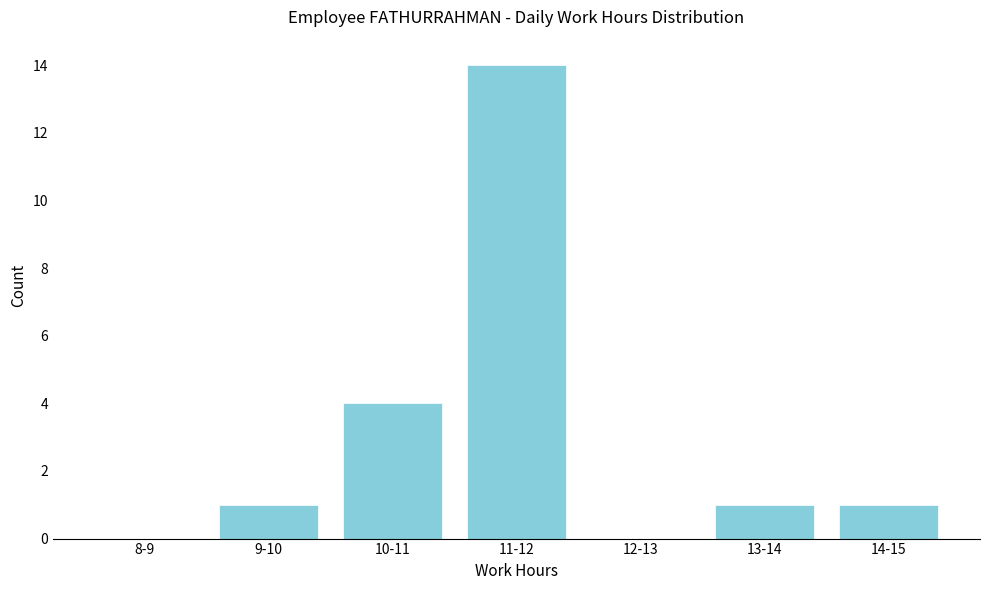

Reading left to right, list all the values displayed in this chart.

8-9=0	9-10=1	10-11=4	11-12=14	12-13=0	13-14=1	14-15=1